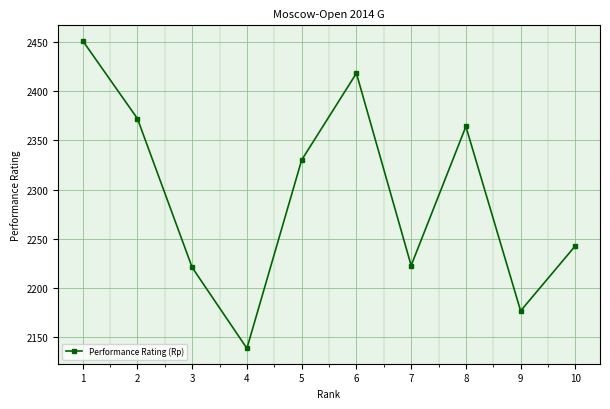

How many series are shown in this chart?

1